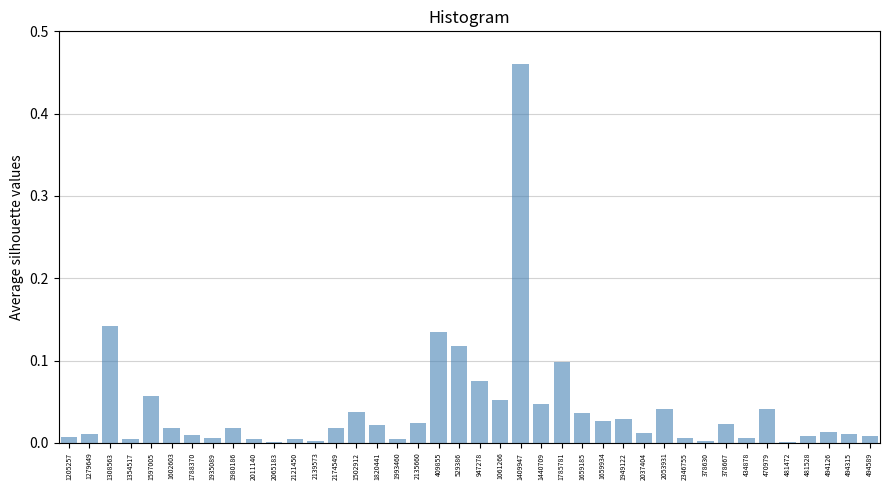

Which category has the highest value across all series?

1409947